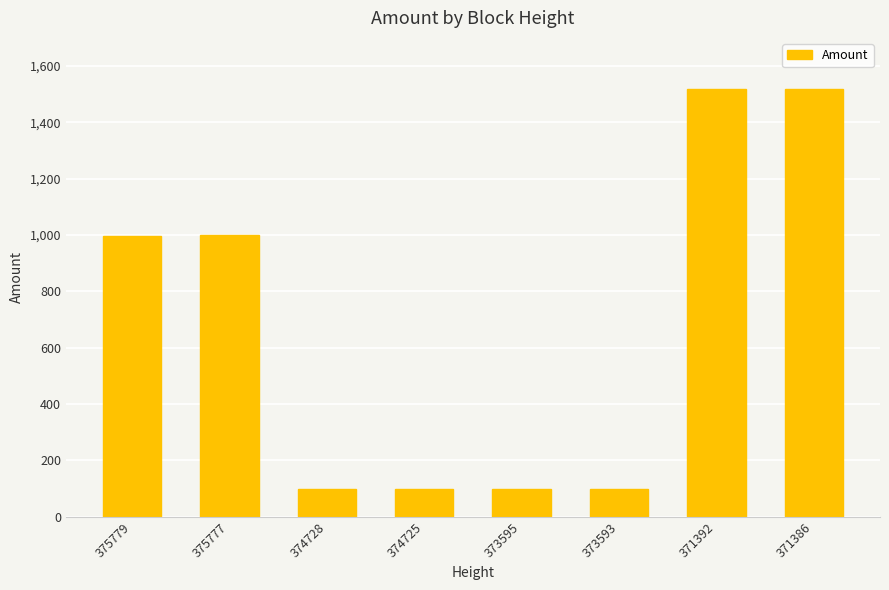

True or false: the data shows 1517.0 at 371392.

True